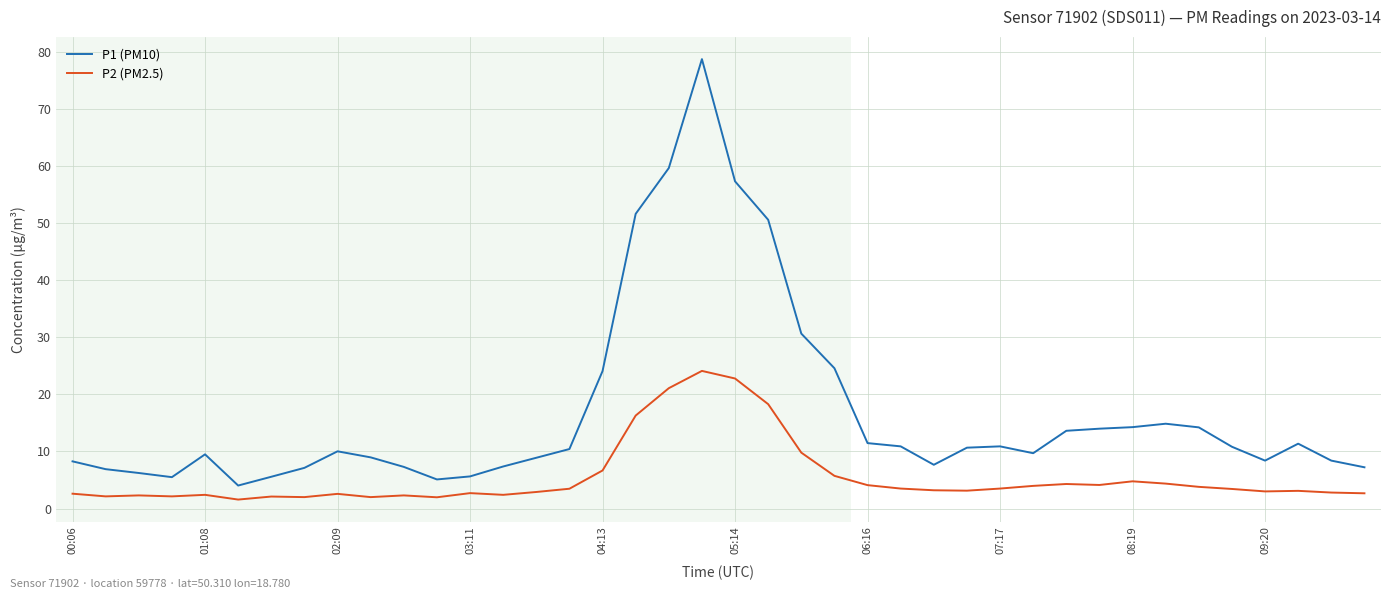

True or false: P2 (PM2.5) and P1 (PM10) cross at least once.

False